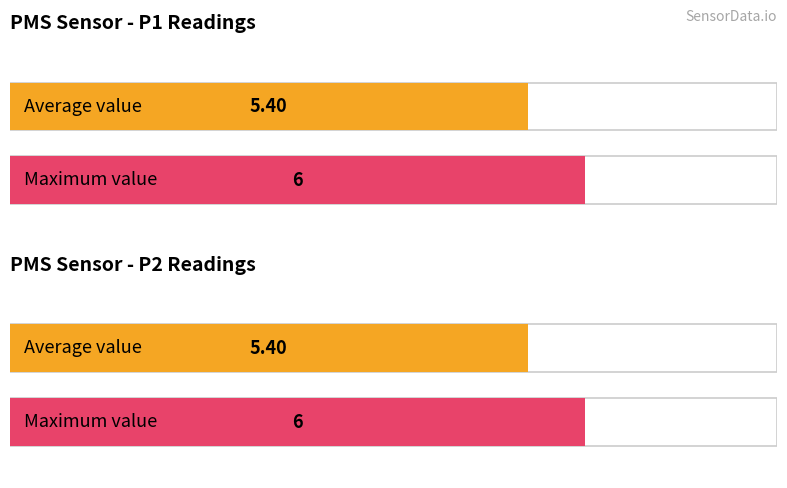

Which series has the largest total across all categories?

PMS_P1